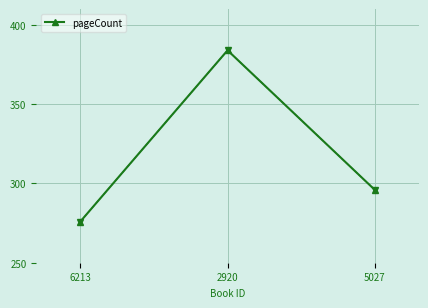

Does the chart display data point markers on the line(s)?

Yes